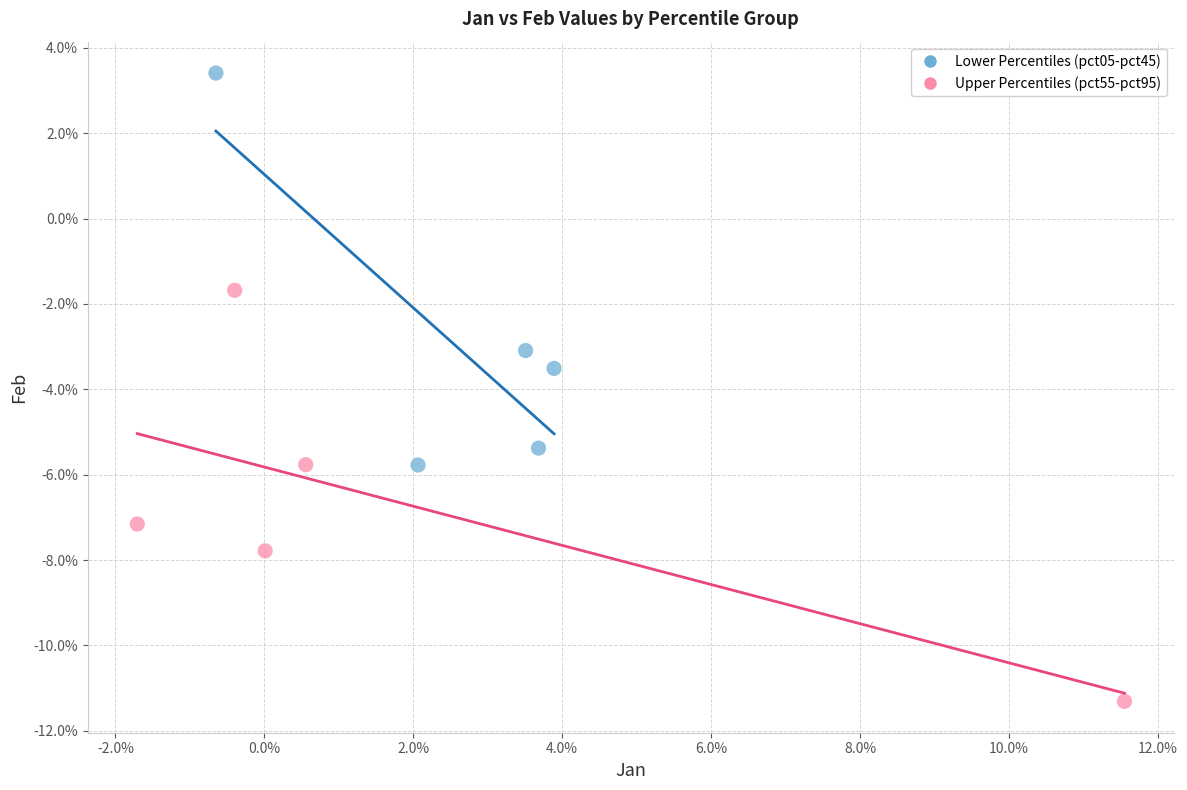

What are all the series names shown in the legend?

Lower Percentiles (pct05-pct45), Upper Percentiles (pct55-pct95)